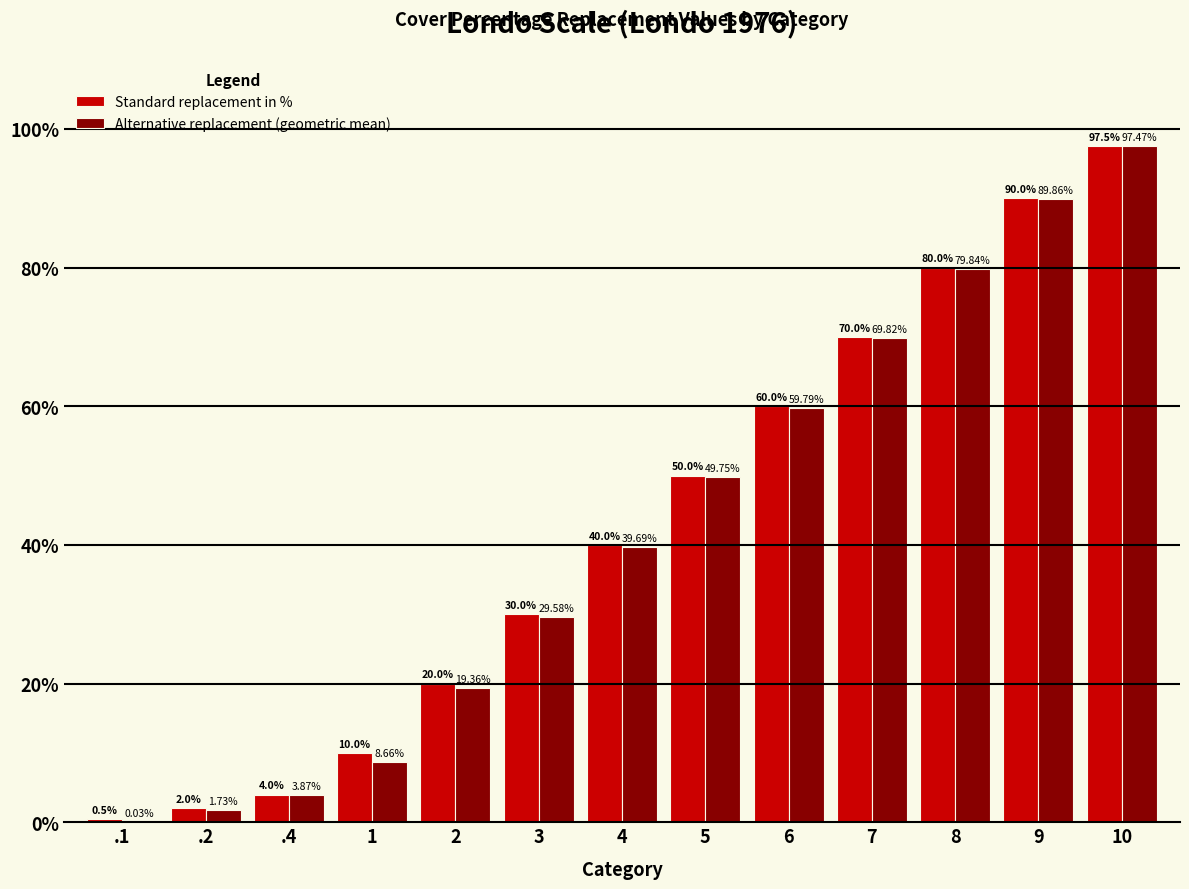

What is the total value across all series at 7?

139.8